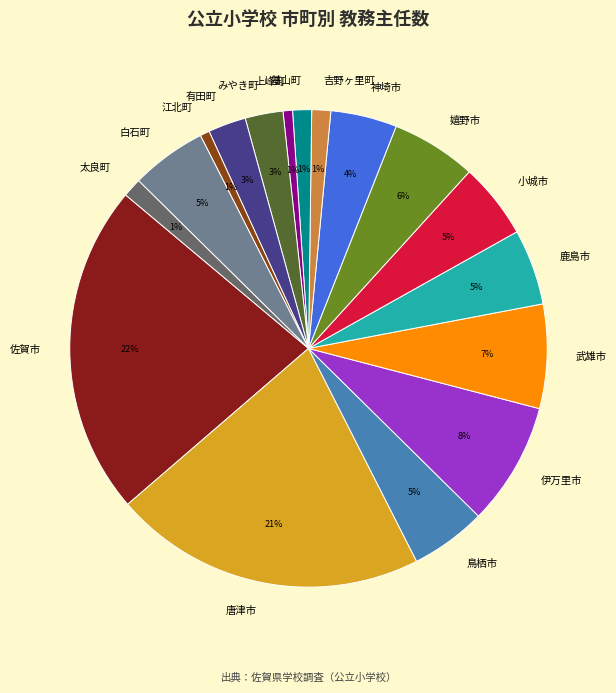

How many segments does this pie chart have?

17